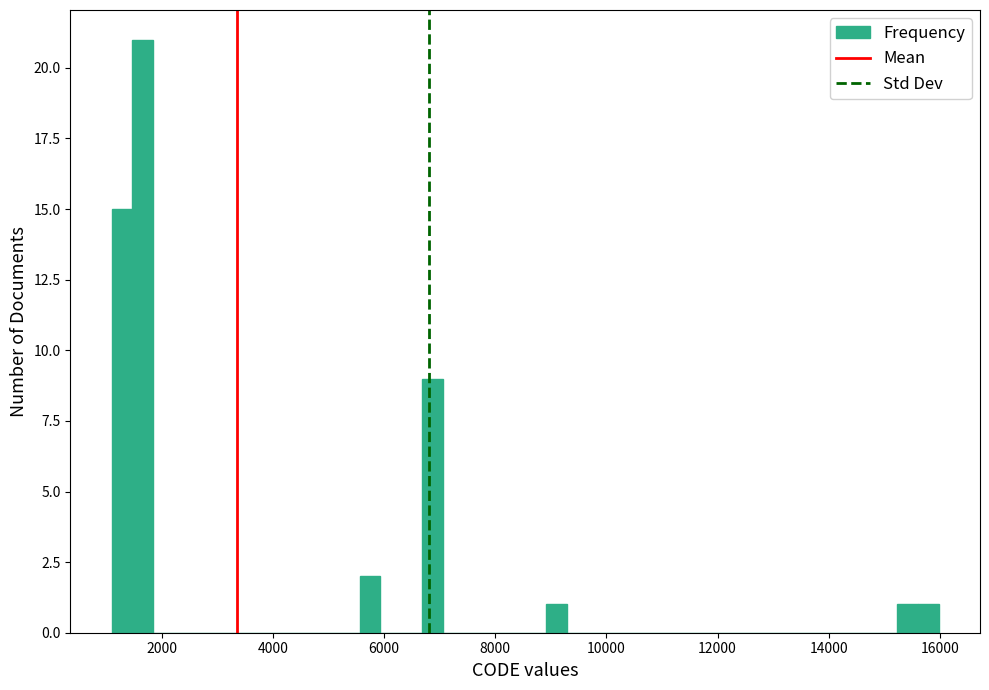

Around what value on the x-axis is the tallest bar? Give the approximate position of its centre, as read against the axis.

1600